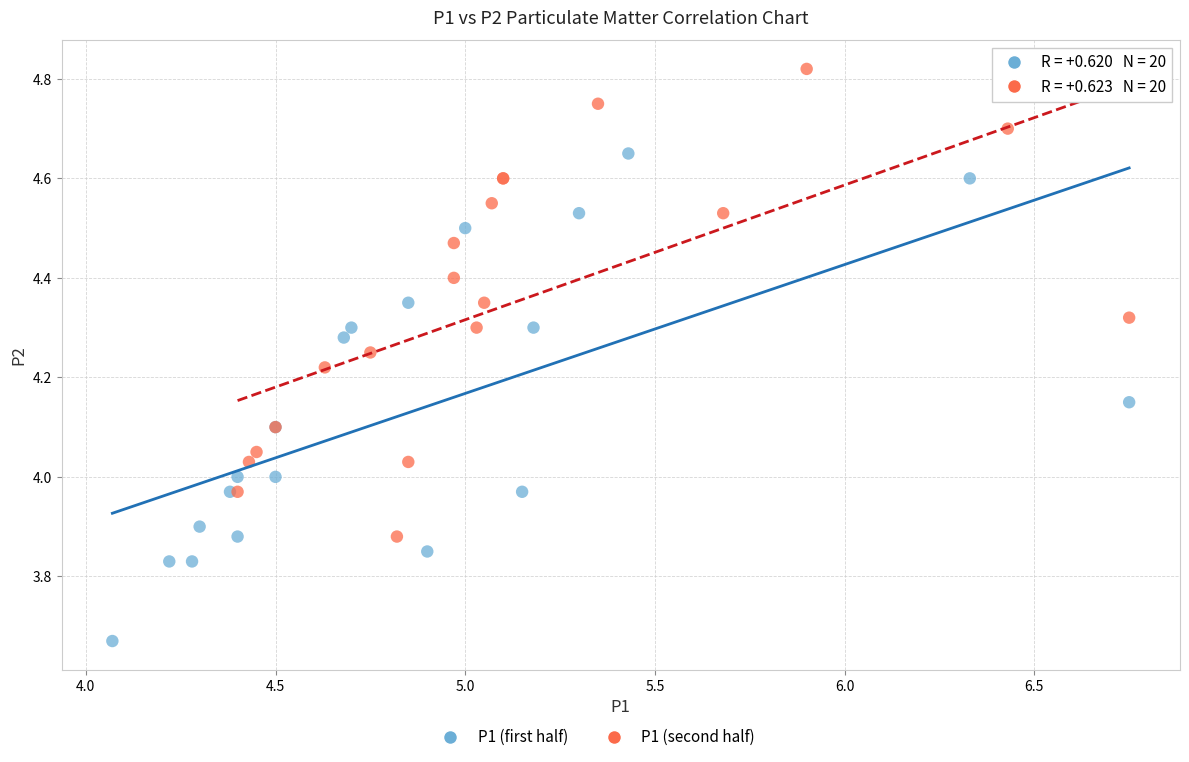

Which series contains the lowest Y value?

P1 (first half)